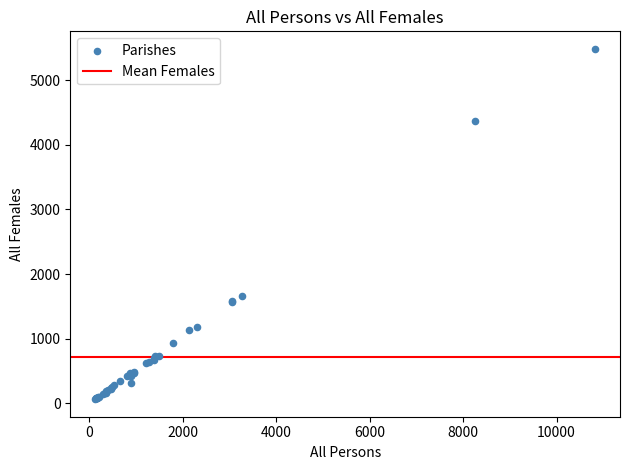

What Y value in the scatter plot is closest to 2773?

1653